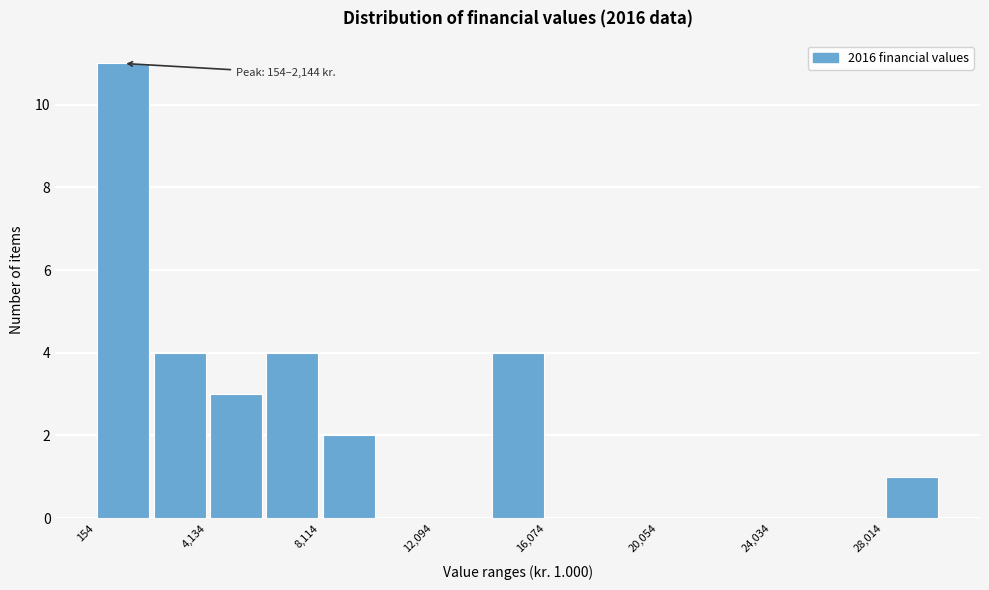

Around what value on the x-axis is the tallest bar? Give the approximate position of its centre, as read against the axis.

1000